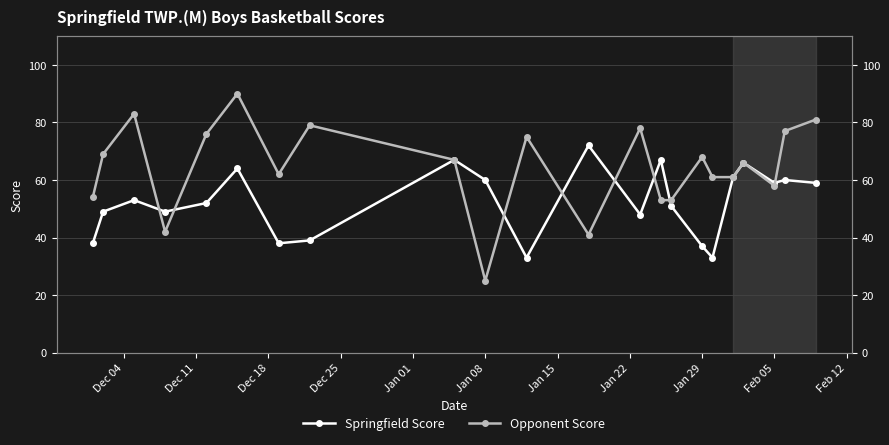

Is the value of Opponent Score at Jan 29 greater than the value of Springfield Score at 18?

Yes